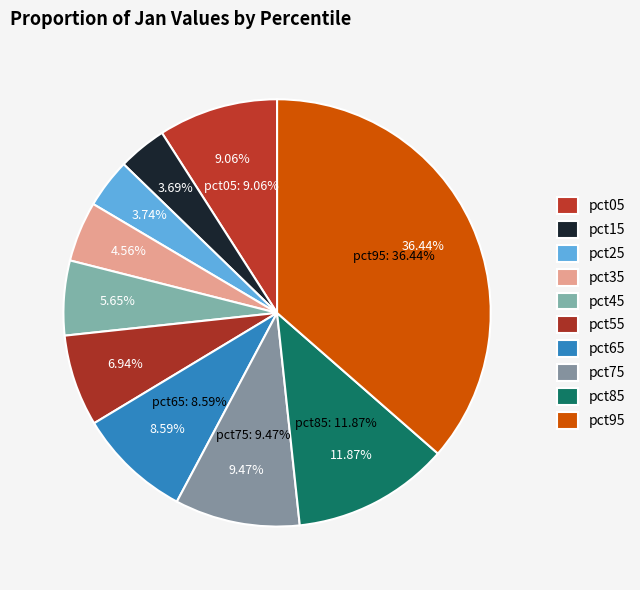

To the nearest percent, what is the difference between the pct45 and pct65 slice percentages?

3%